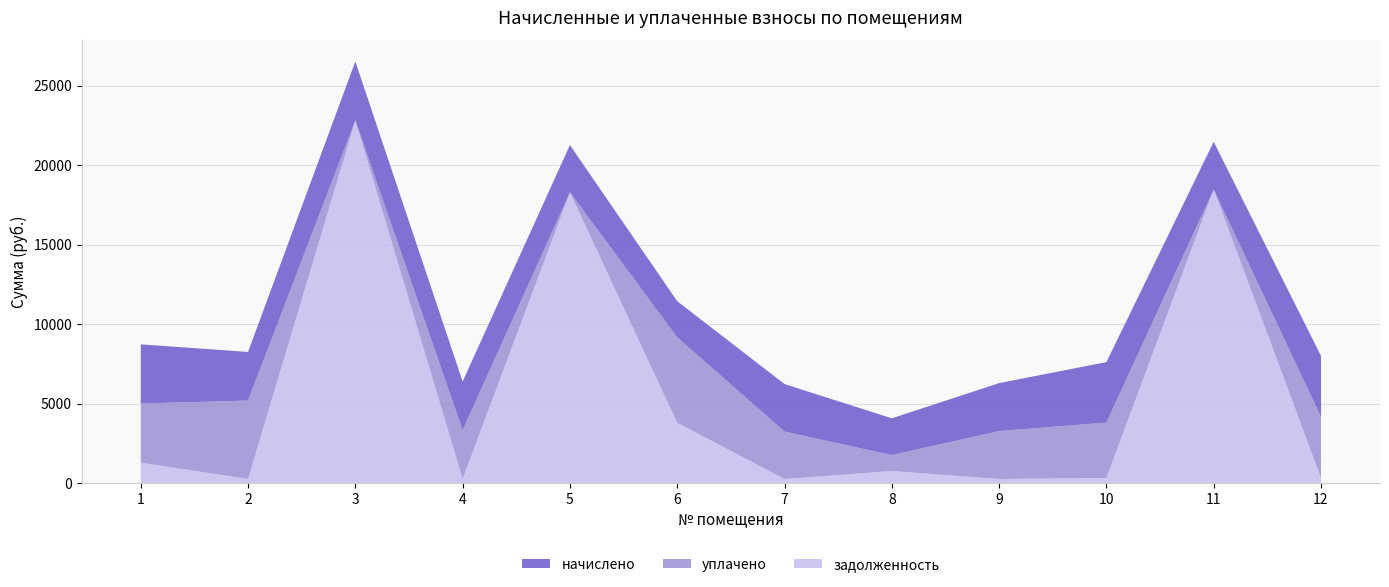

Reading left to right, transcribe all the data shown in this chart.

начислено: 1=3722.2	2=3059.3	3=3707.5	4=3066.6	5=2971.9	6=2272.6	7=2986.4	8=2316.4	9=3015.6	10=3802.2	11=3001.0	12=3838.7
уплачено: 1=3722.2	2=4931.6	3=0.0	4=3066.3	5=0.0	6=5378.8	7=2987.1	8=1000.0	9=3015.6	10=3485.3	11=0.0	12=3838.7
задолженность: 1=1277.7	2=254.4	3=22812.6	4=255.6	5=18286.4	6=3784.8	7=248.9	8=753.2	9=251.3	10=316.9	11=18465.1	12=319.9